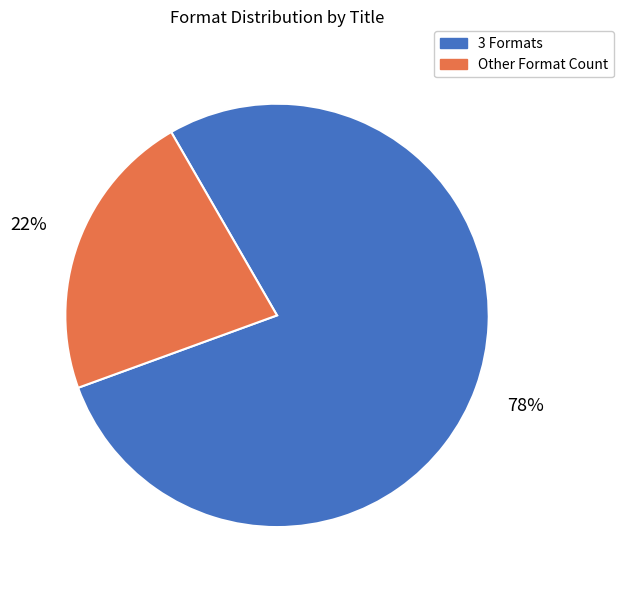

To the nearest percent, what is the difference between the largest and smallest slice percentages?

56%